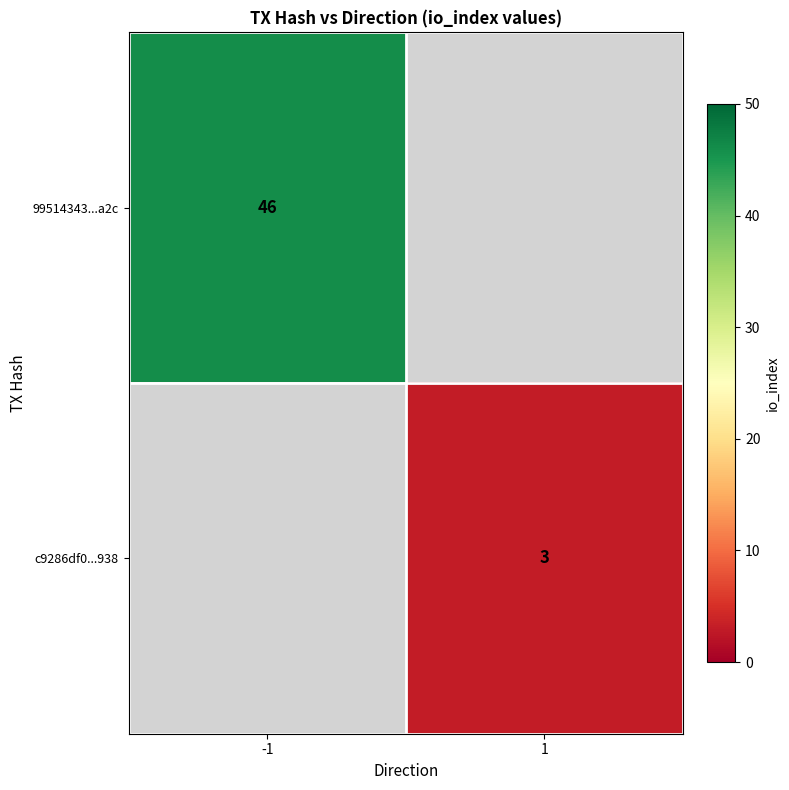

What is the greatest value displayed?

46.0